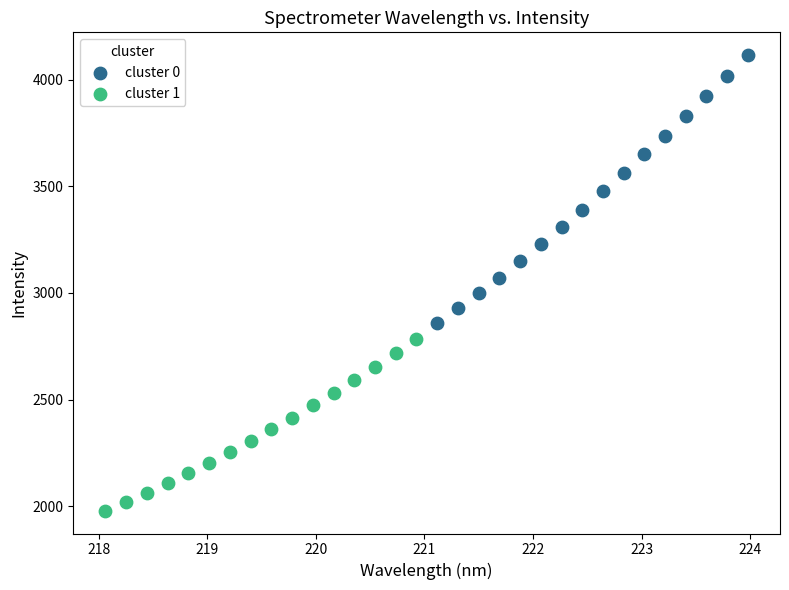

Which series reaches the maximum Y coordinate?

cluster 0